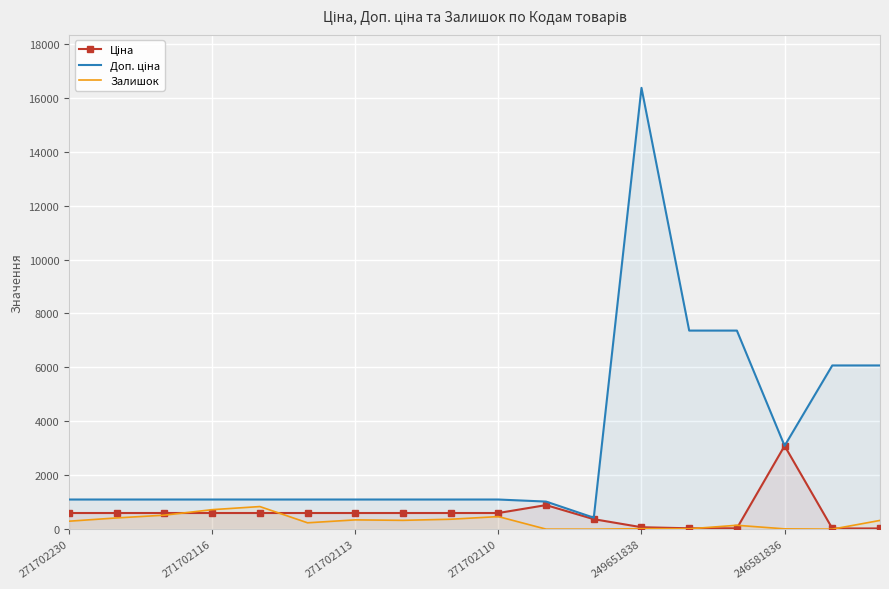

What is the average value of the Ціна series?

586.0